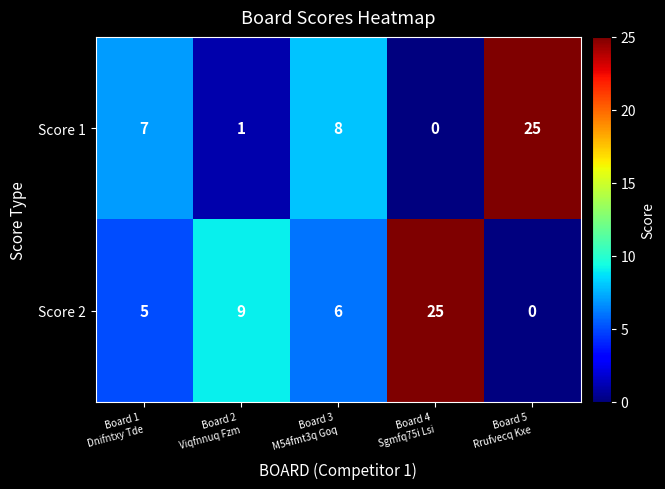

Which series has the largest total across all categories?

Score 2